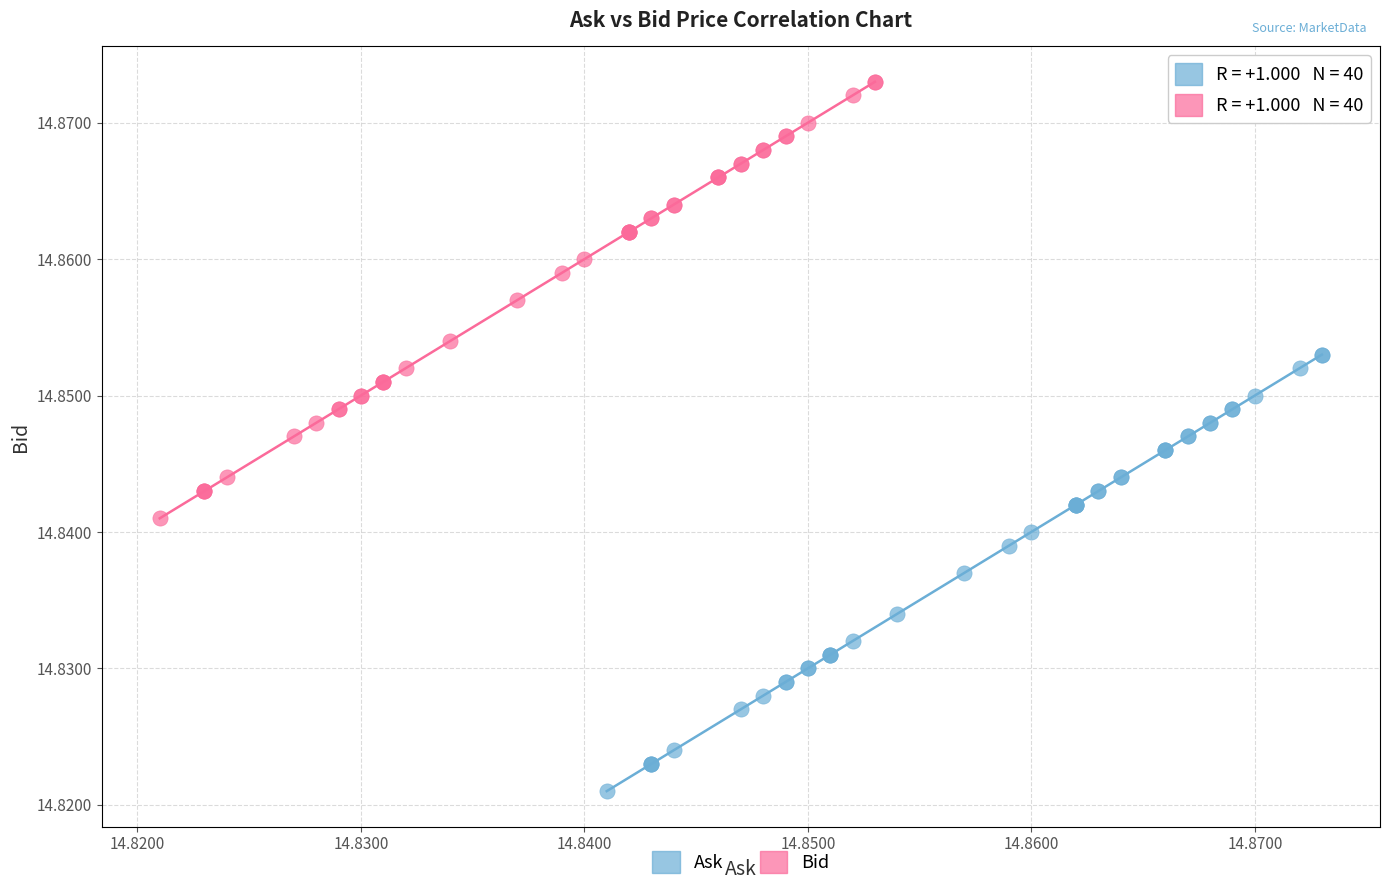

Which series contains the lowest Y value?

Ask